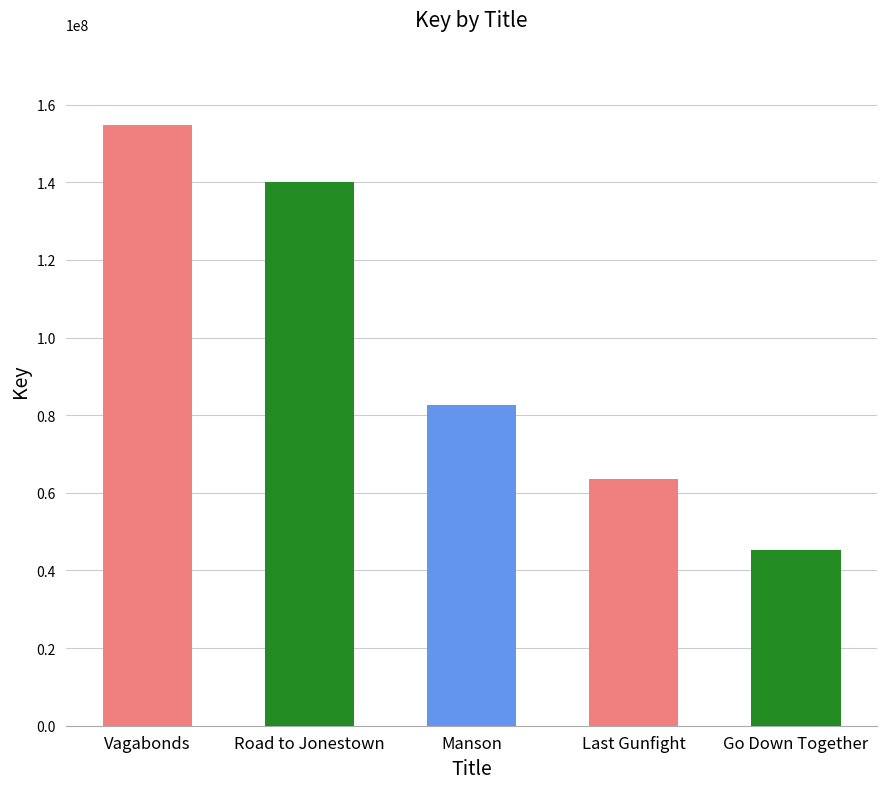

What is the approximate value at Road to Jonestown, to the nearest 100?

140100200